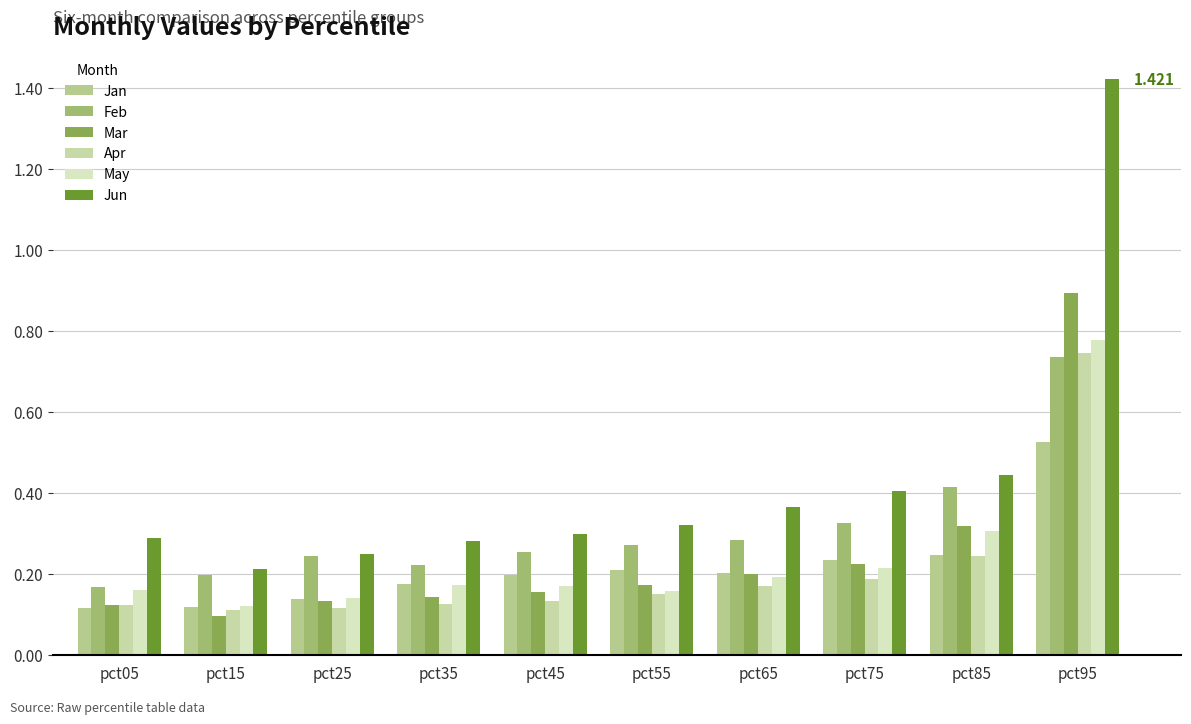

How many bars are there in total?

60